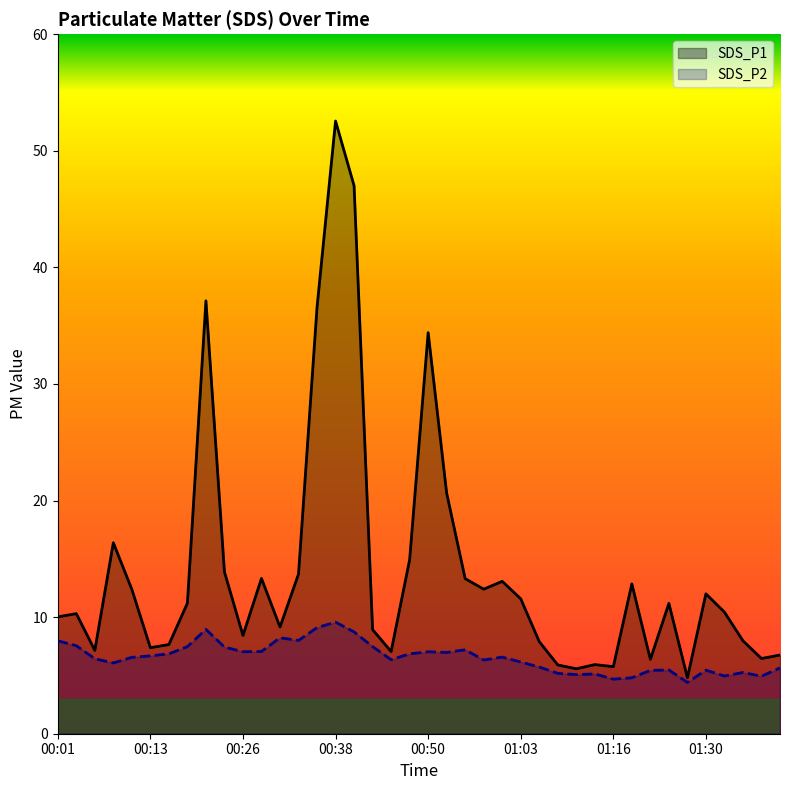

Reading right to left, what are all the values shown in this chart?

SDS_P1: 01:41=6.8	01:38=6.5	01:36=8.0	01:33=10.4	01:30=12.0	01:27=4.8	01:25=11.2	01:22=6.4	01:19=12.8	01:16=5.8	01:13=5.9	01:11=5.6	01:08=5.9	01:05=7.9	01:03=11.6	01:00=13.1	00:58=12.4	00:55=13.3	00:53=20.6	00:50=34.4	00:48=14.9	00:45=7.0	00:43=8.9	00:41=47.0	00:38=52.5	00:36=36.6	00:33=13.7	00:31=9.2	00:28=13.3	00:26=8.4	00:23=13.9	00:21=37.1	00:18=11.2	00:16=7.7	00:13=7.4	00:11=12.4	00:09=16.4	00:06=7.2	00:04=10.3	00:01=10.0
SDS_P2: 01:41=5.7	01:38=4.9	01:36=5.2	01:33=5.0	01:30=5.5	01:27=4.4	01:25=5.5	01:22=5.4	01:19=4.8	01:16=4.7	01:13=5.1	01:11=5.1	01:08=5.2	01:05=5.7	01:03=6.2	01:00=6.6	00:58=6.3	00:55=7.2	00:53=7.0	00:50=7.0	00:48=6.8	00:45=6.3	00:43=7.5	00:41=8.7	00:38=9.6	00:36=9.1	00:33=8.0	00:31=8.2	00:28=7.0	00:26=7.0	00:23=7.4	00:21=8.9	00:18=7.5	00:16=6.8	00:13=6.7	00:11=6.5	00:09=6.1	00:06=6.4	00:04=7.5	00:01=8.0